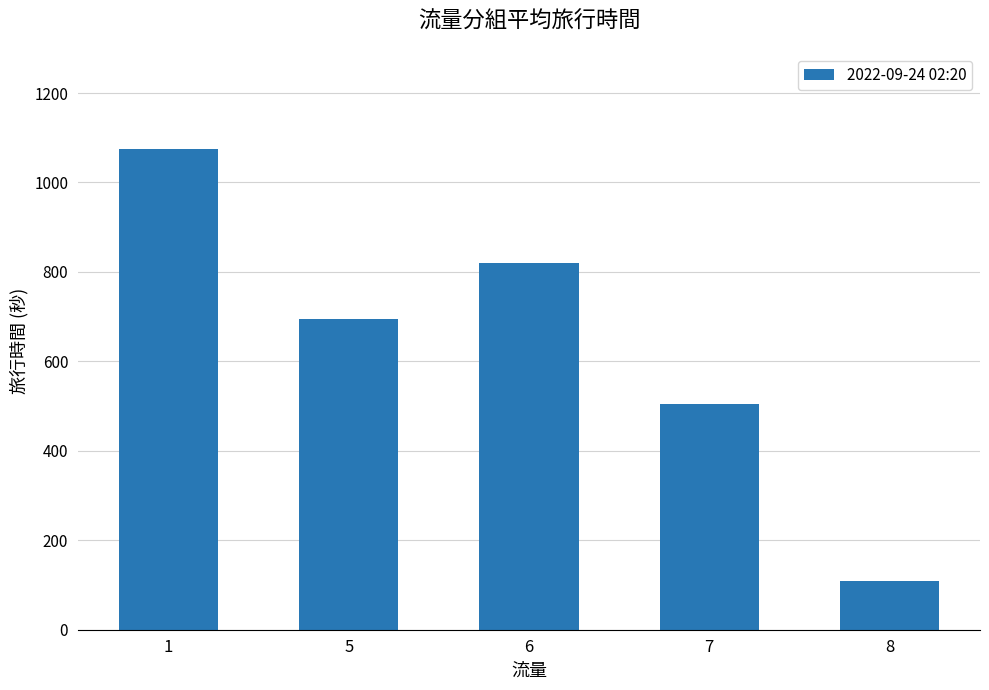

What is the smallest value displayed?

110.0